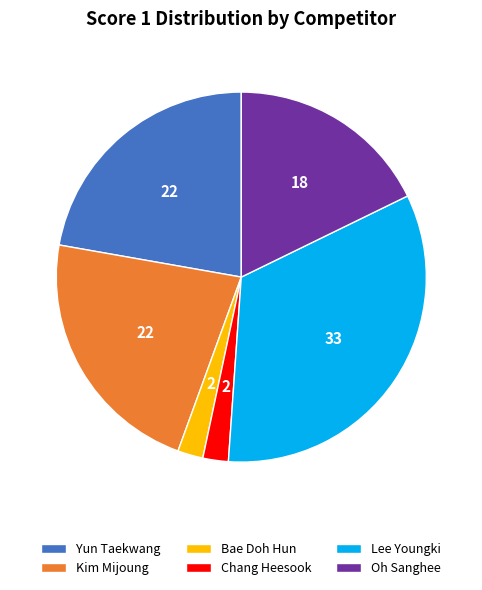

Does Bae Doh Hun account for over 50% of the chart?

No